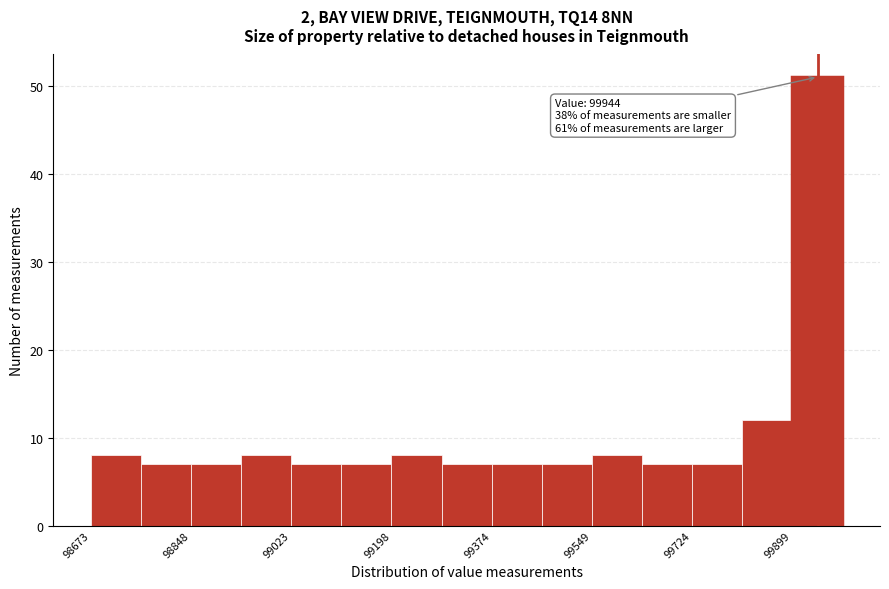

Over which range of the x-axis is the bar tallest?

99900 to 99980